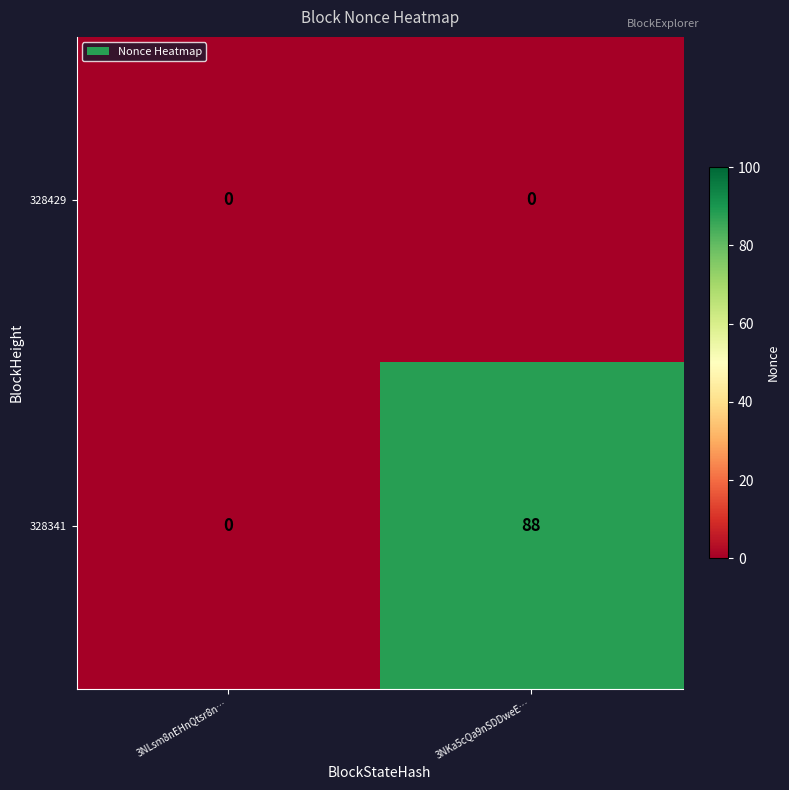

How many series are shown in this chart?

2